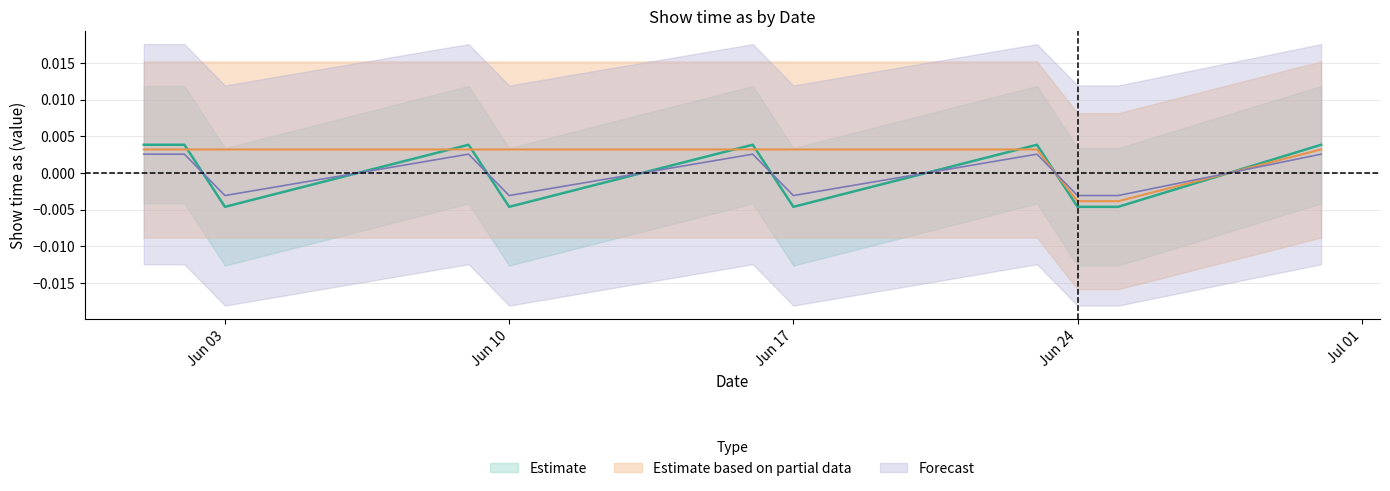

How many data points does each series have?

11